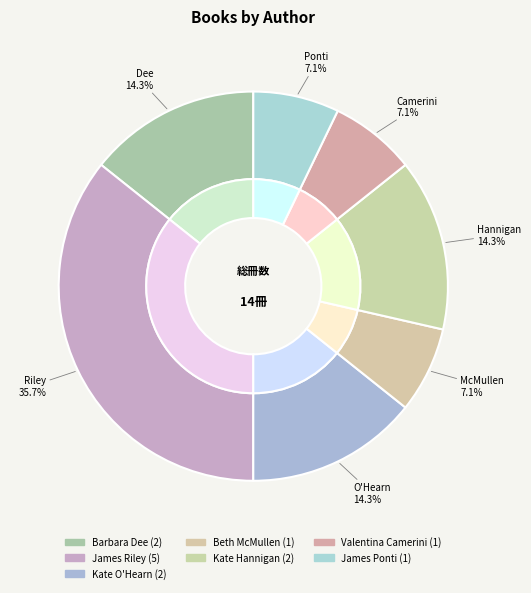

To the nearest percent, what percentage of the pie is Kate Hannigan?

14%